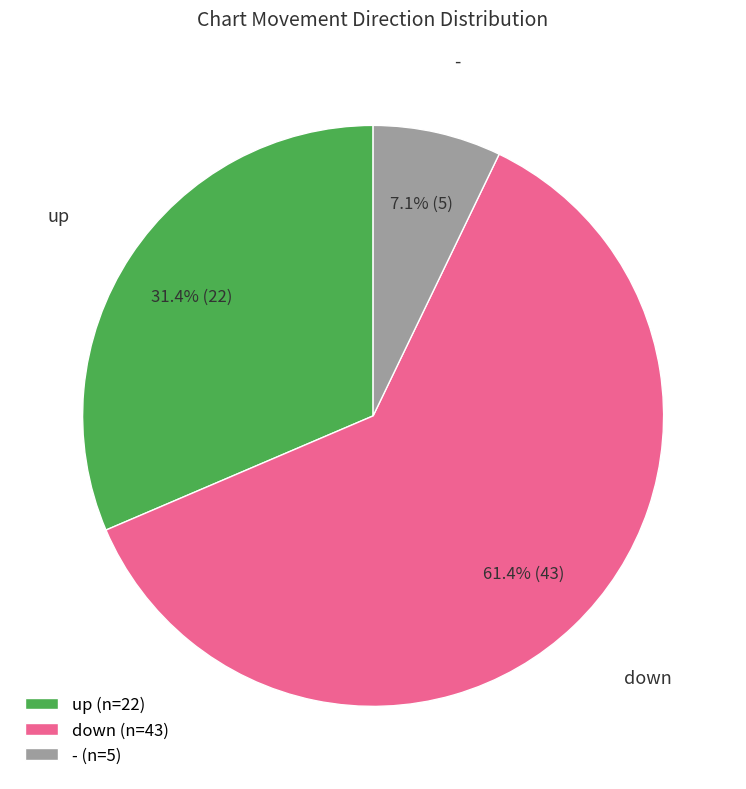

What is the ratio of the value at down (n=43) to the value at up (n=22)?

2.0